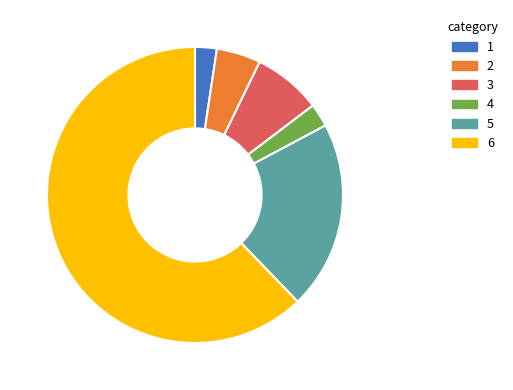

True or false: 2 accounts for 5% of the total.

True